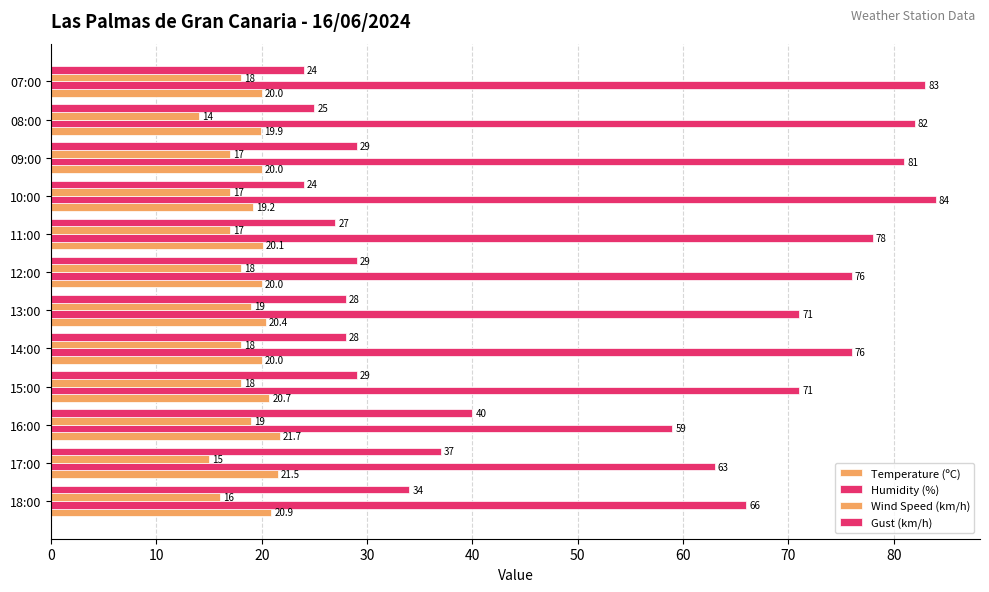

What is the difference between the maximum and minimum values in the Humidity (%) series?

25.0